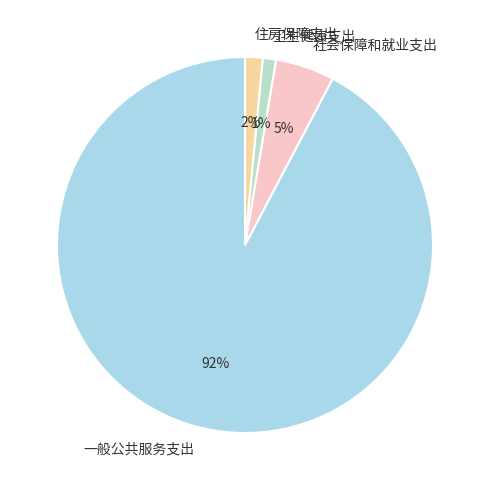

To the nearest percent, what is the difference between the 一般公共服务支出 and 卫生健康支出 slice percentages?

91%